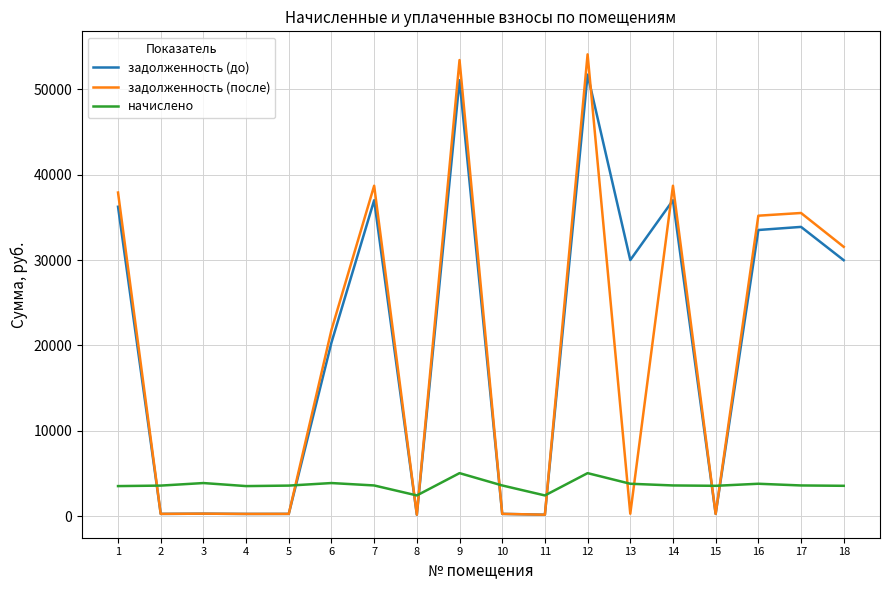

Is it true that задолженность (после) equals 50717.3 at 14?

False